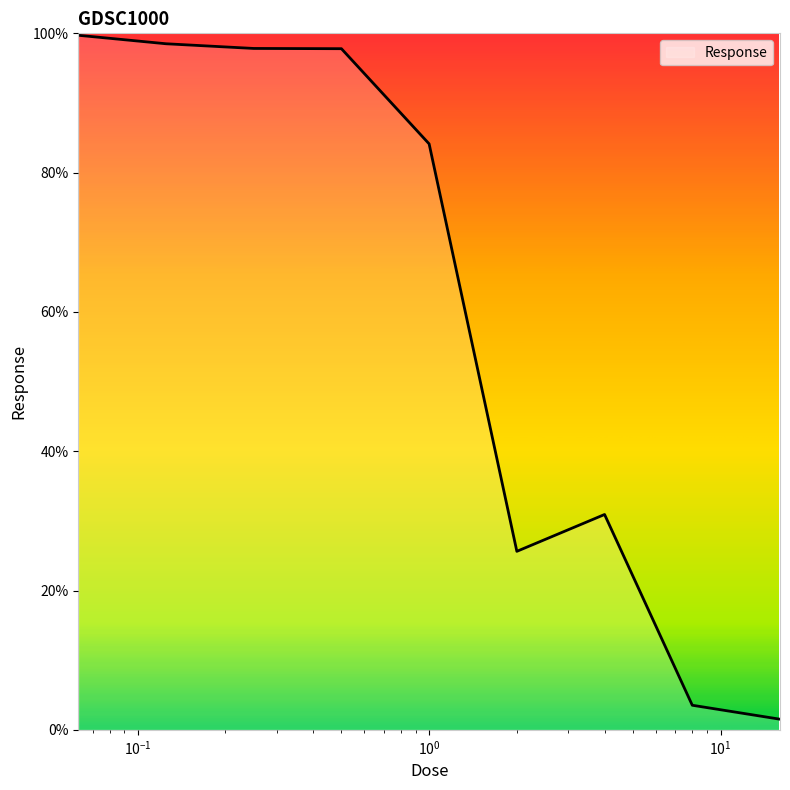

What is the greatest value displayed?

99.7